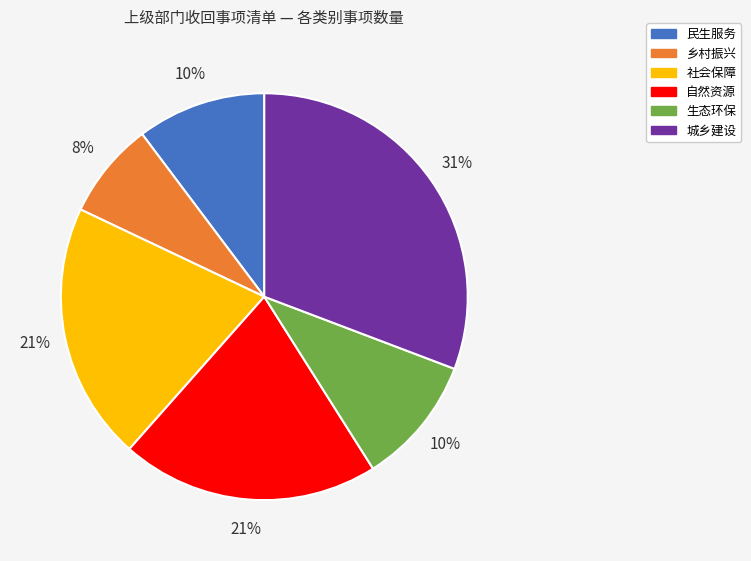

To the nearest percent, what portion does 民生服务 represent?

10%